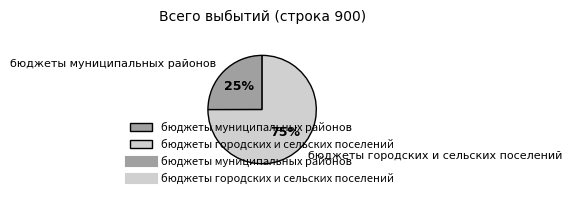

To the nearest percent, what is the average slice percentage?

50%